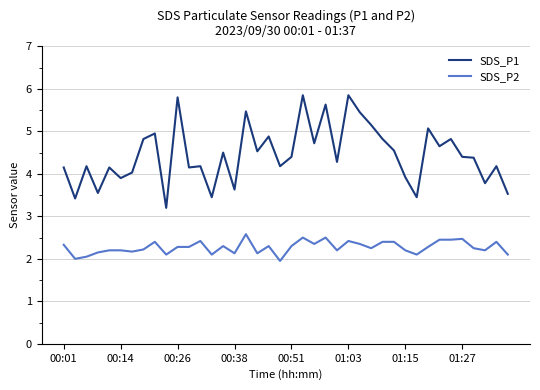

Which series has the largest total across all categories?

SDS_P1